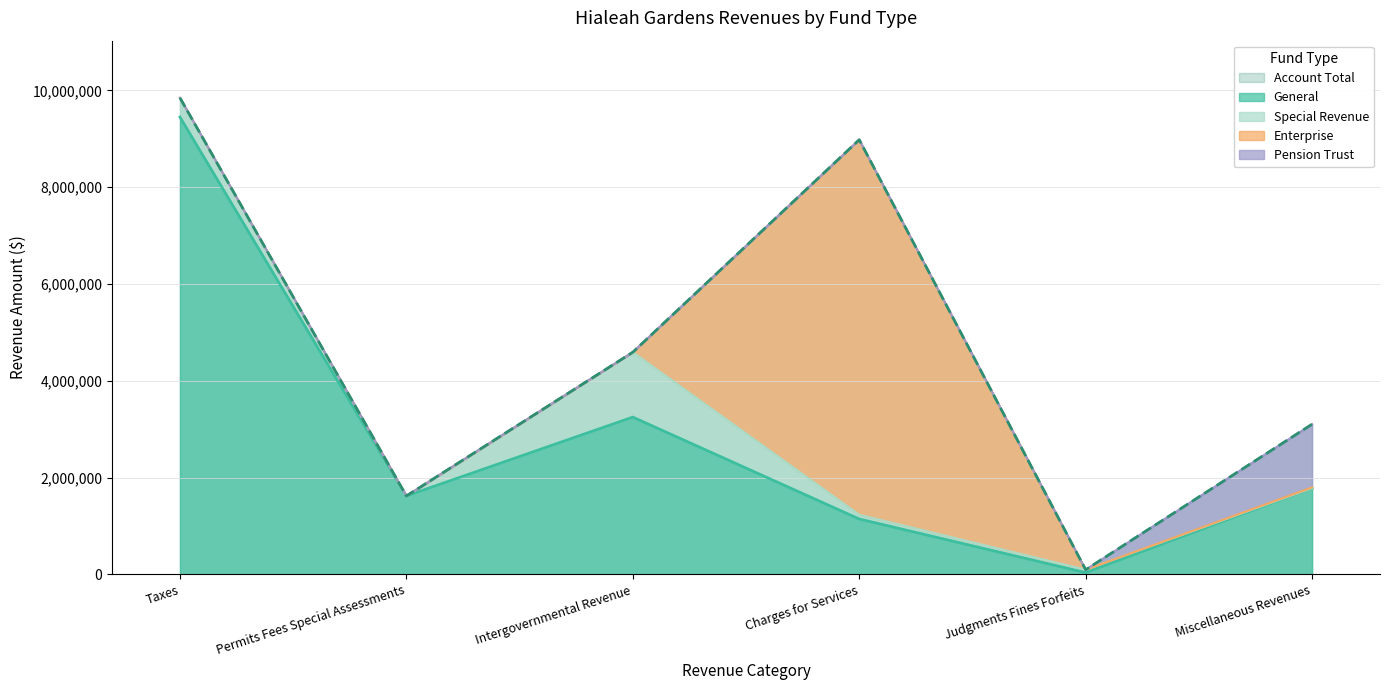

What is the sum of the Special Revenue values at Judgments Fines Forfeits and Miscellaneous Revenues?

60077